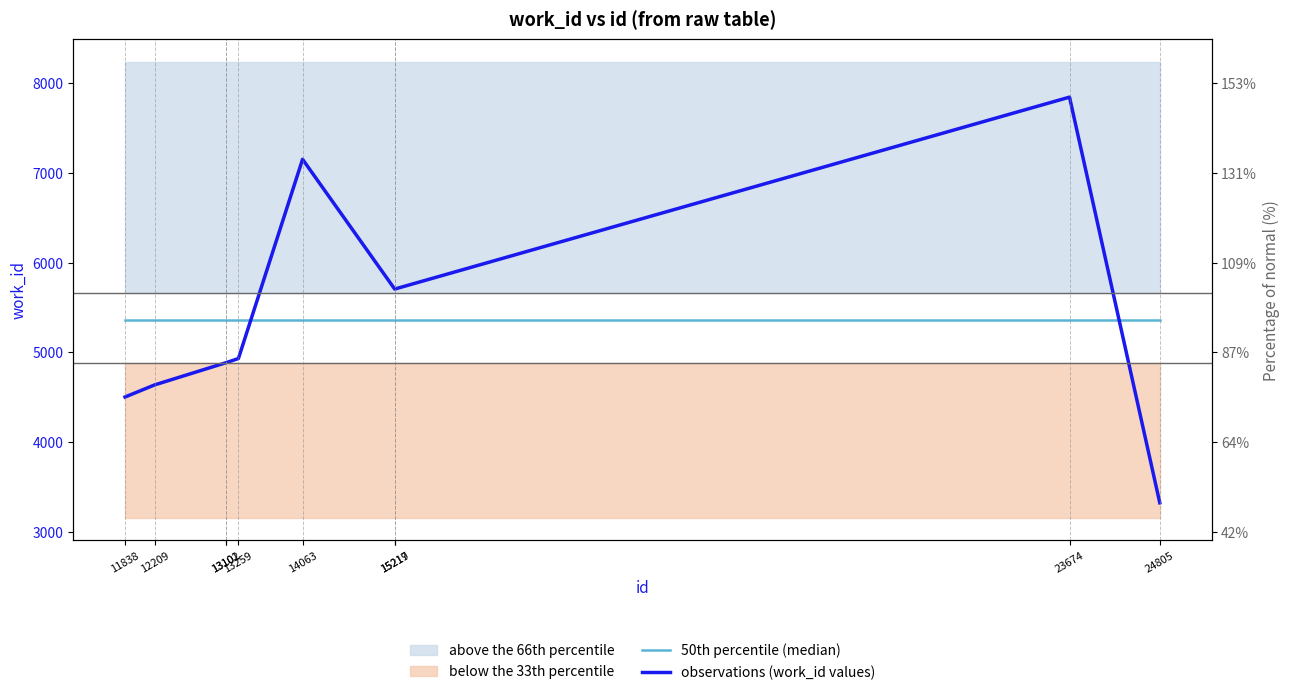

Which category has the highest value across all series?

23674